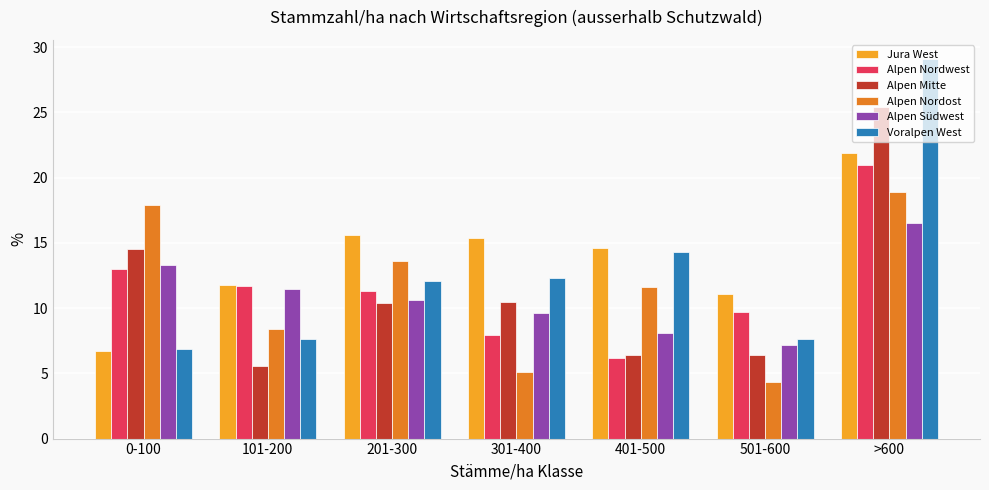

How many distinct data groups are displayed?

6